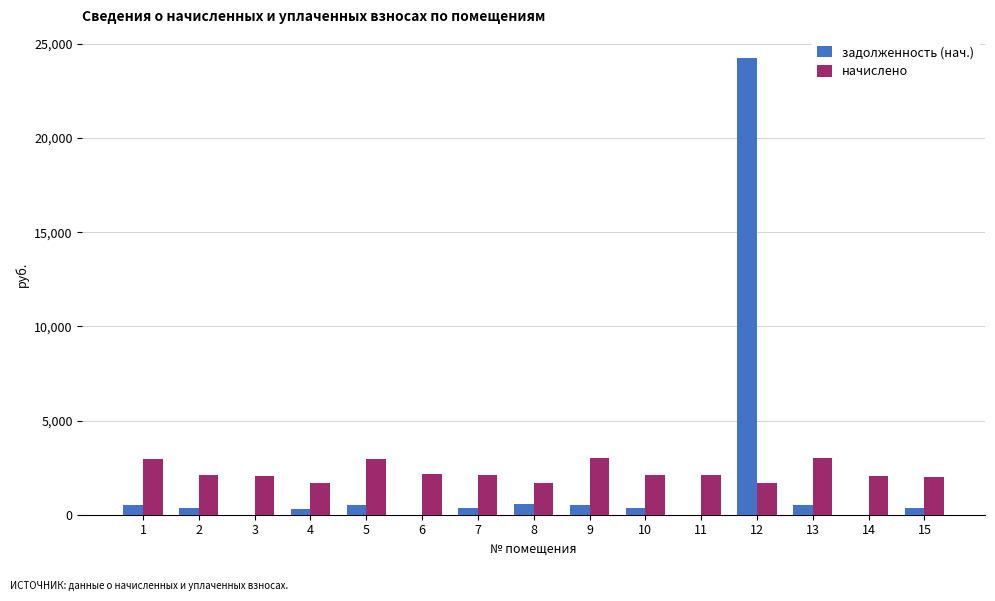

Between 9 and 12, which series saw the biggest shift?

задолженность (нач.)